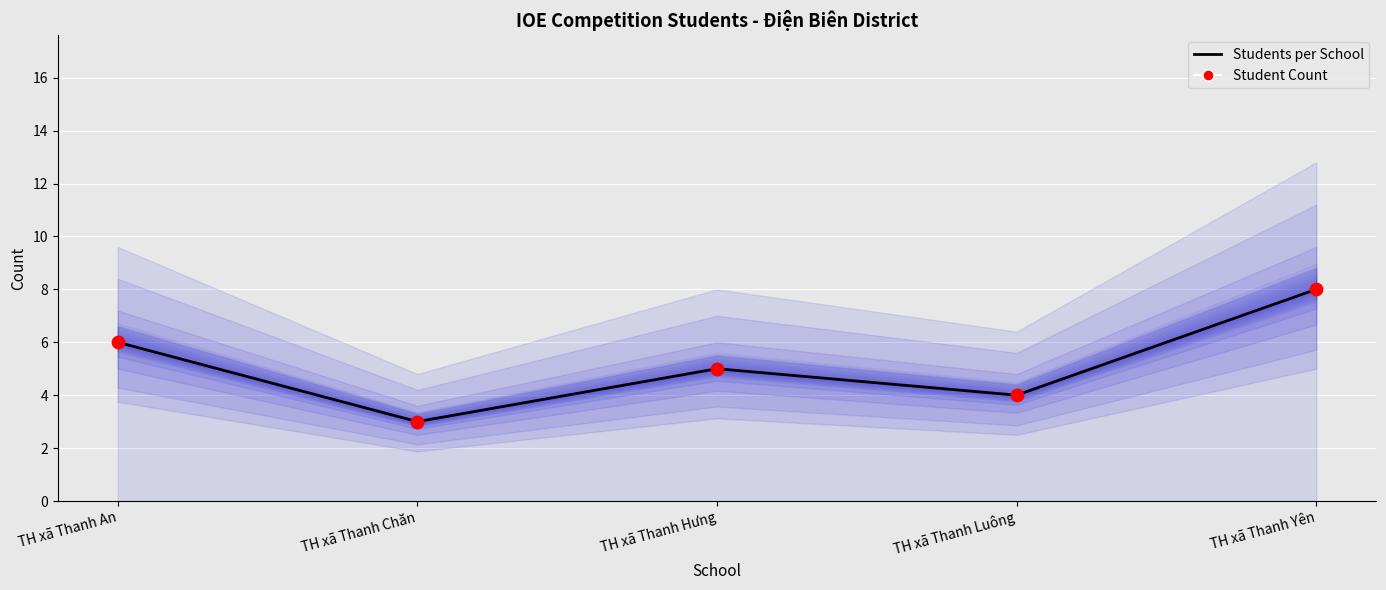

Which series contains the highest Y value?

Students per School